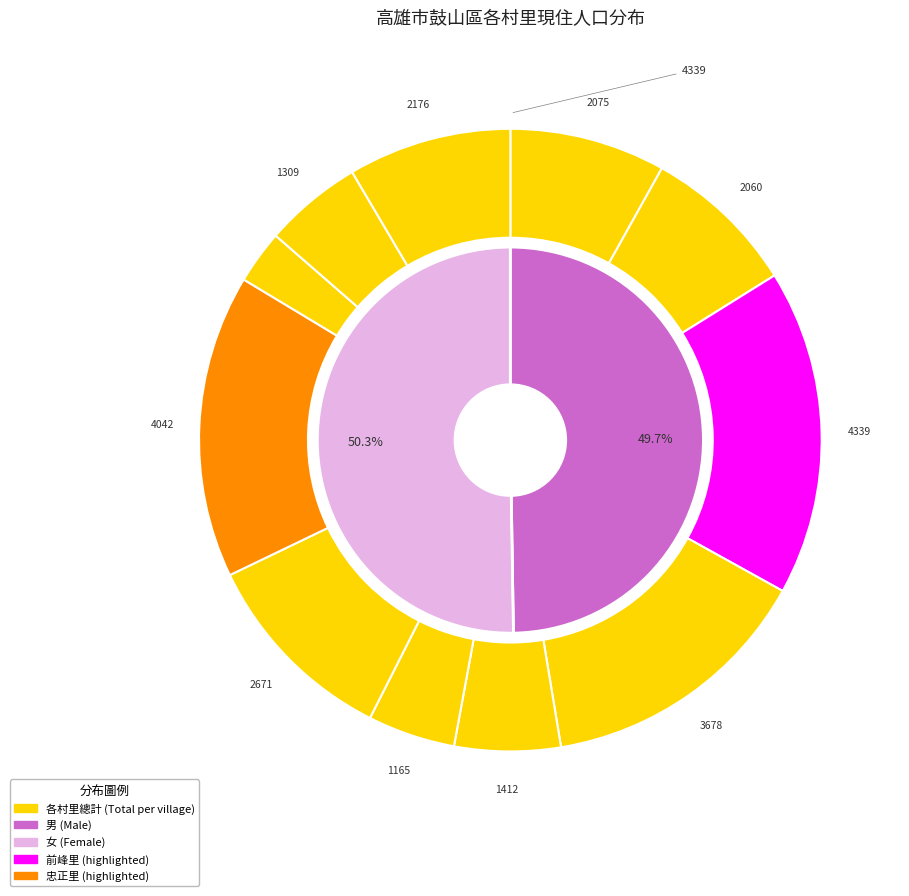

Is there a majority slice in this chart?

No